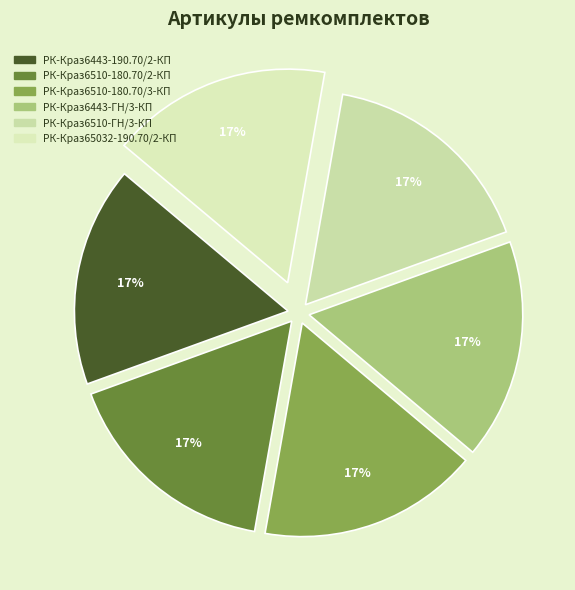

What percentage do РК-Краз6510-180.70/2-КП and РК-Краз6510-180.70/3-КП together represent?

33.3%